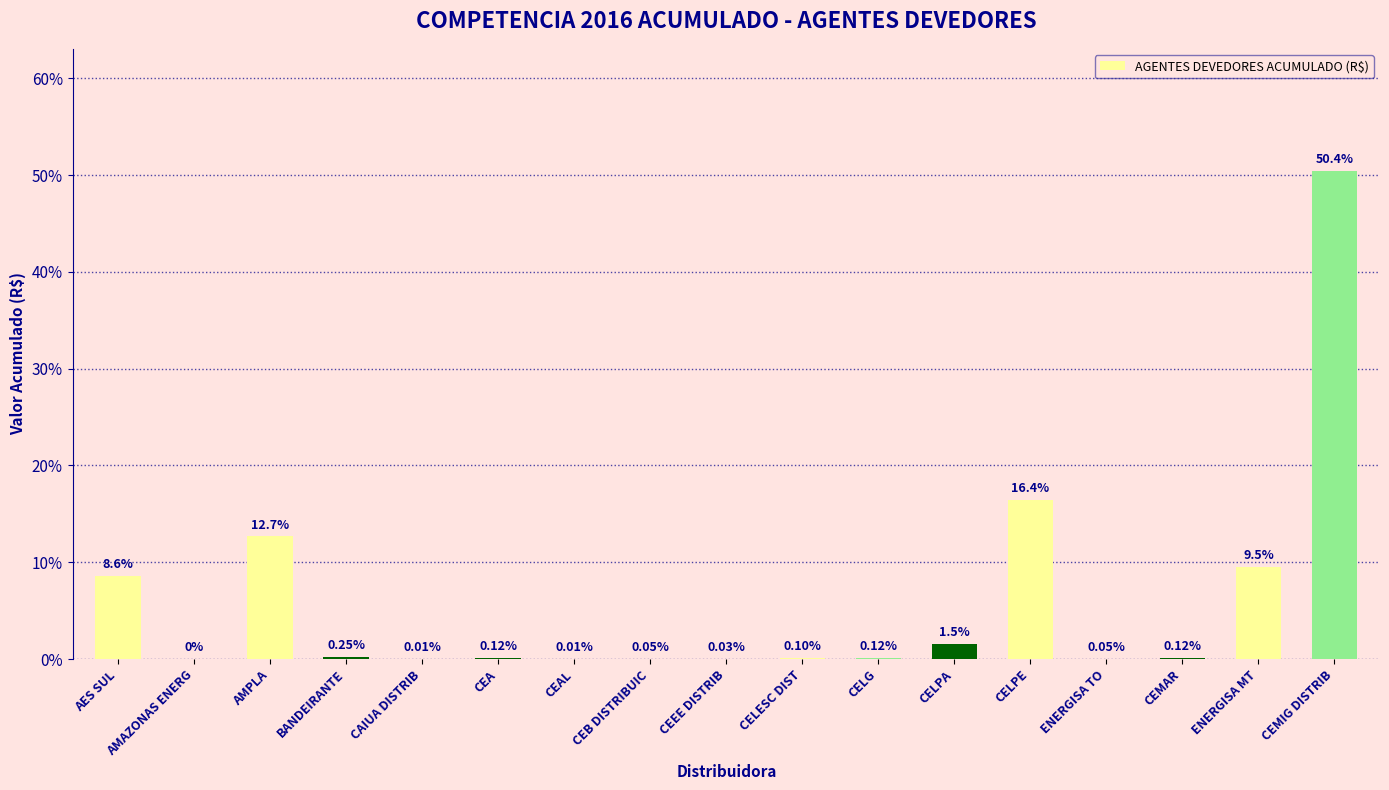

Which label corresponds to the largest value in the chart?

CEMIG DISTRIB